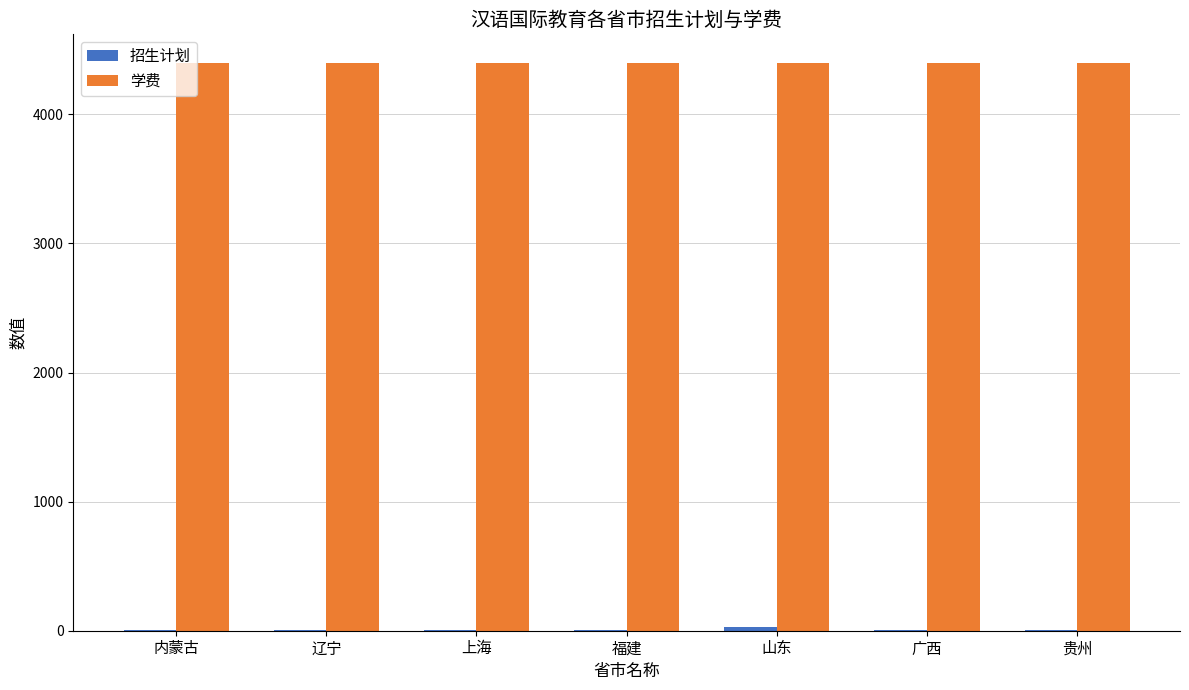

What is the maximum value shown in the chart?

4400